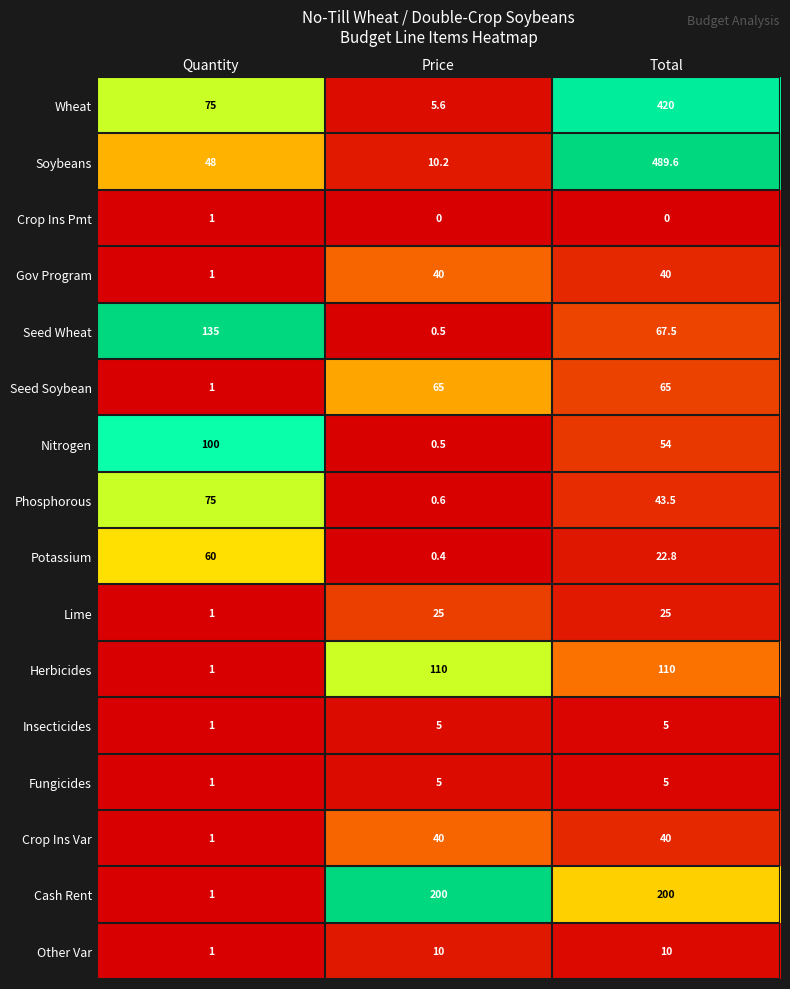

Is it true that Lime equals 25.0 at Total?

True